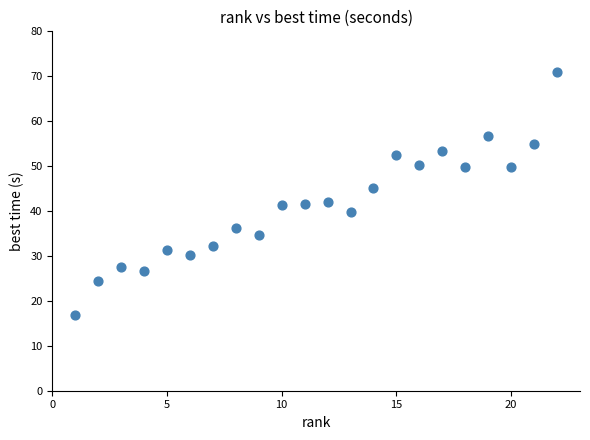

What is the range of X values (max minus min)?

21.0